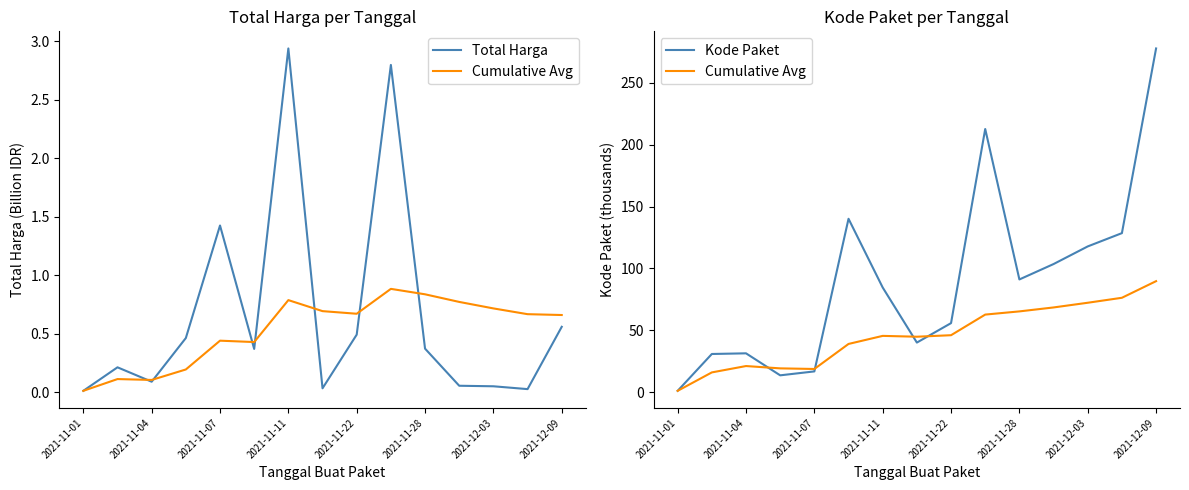

At how many categories does at least one series exceed 6?

14